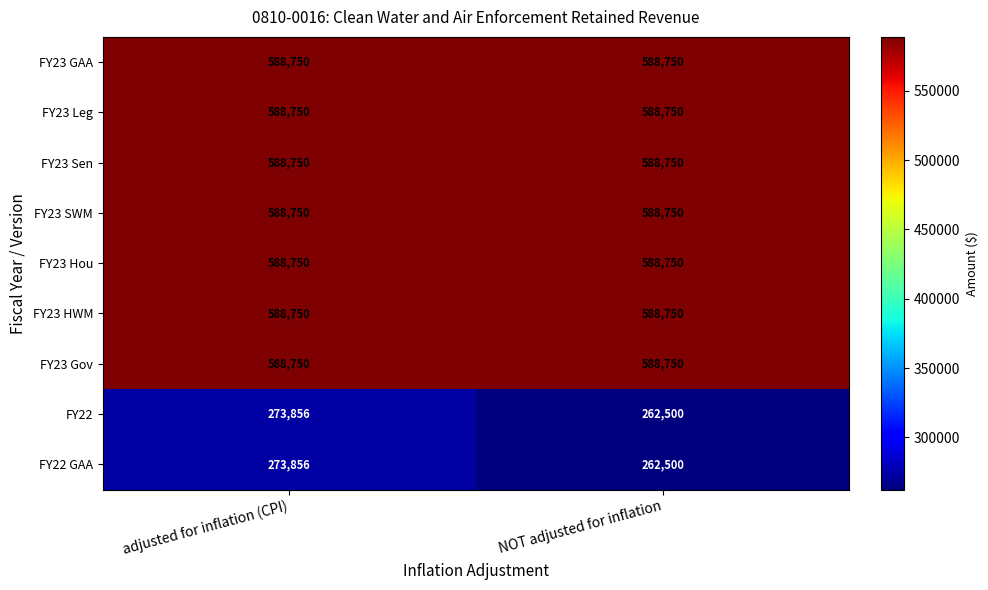

At which category is the sum across all series the highest?

adjusted for inflation (CPI)